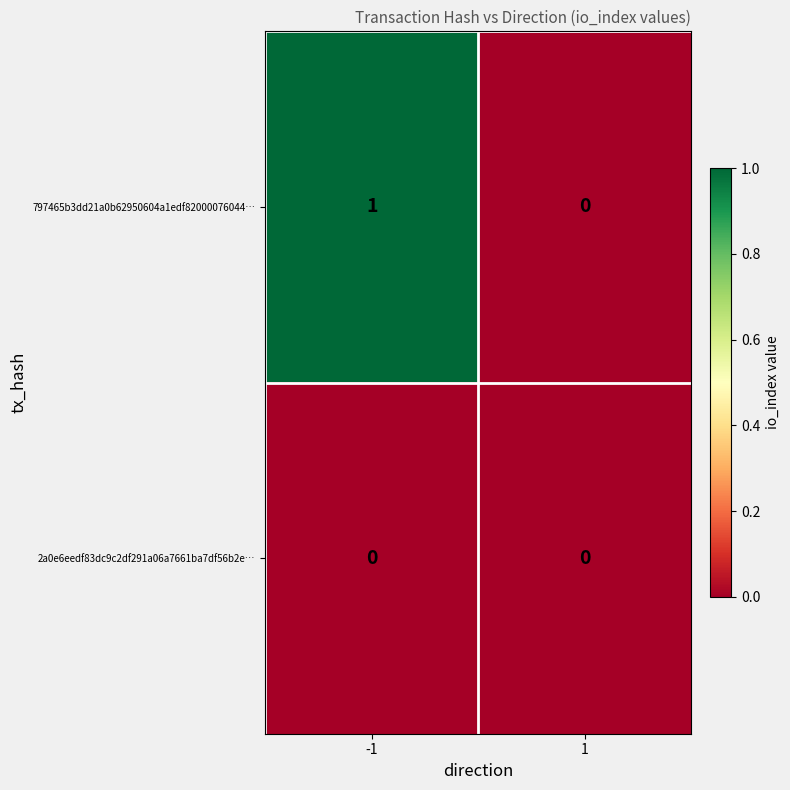

Is it true that 2a0e6eedf83dc9c2df291a06a7661ba7df56b2e… equals 0 at -1?

True